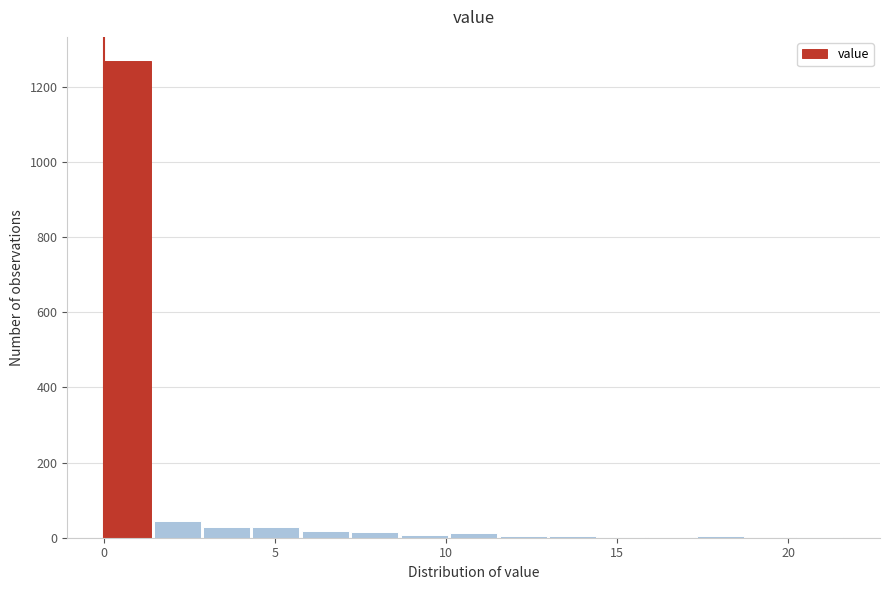

Read against the x-axis, roughly where is the centre of the tallest bar?

0.5